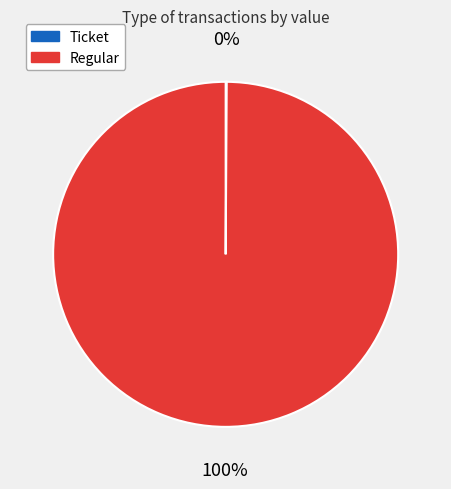

Does Regular represent more than half of the total?

Yes